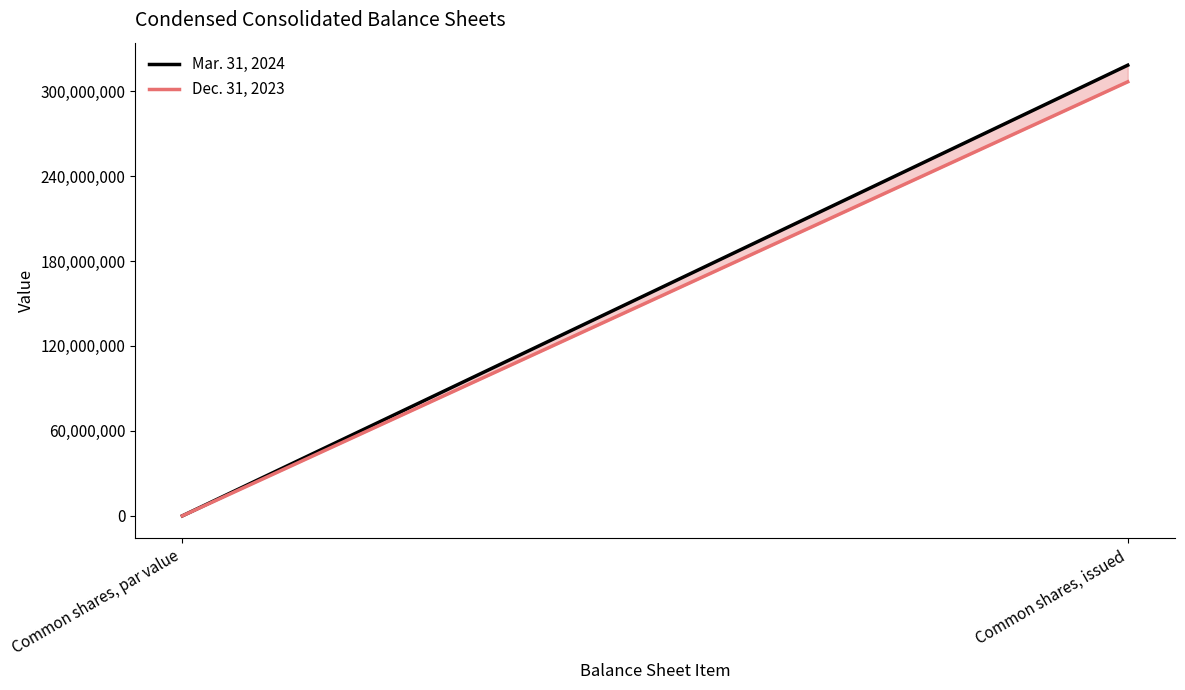

Which series has the largest range (max minus min)?

Mar. 31, 2024